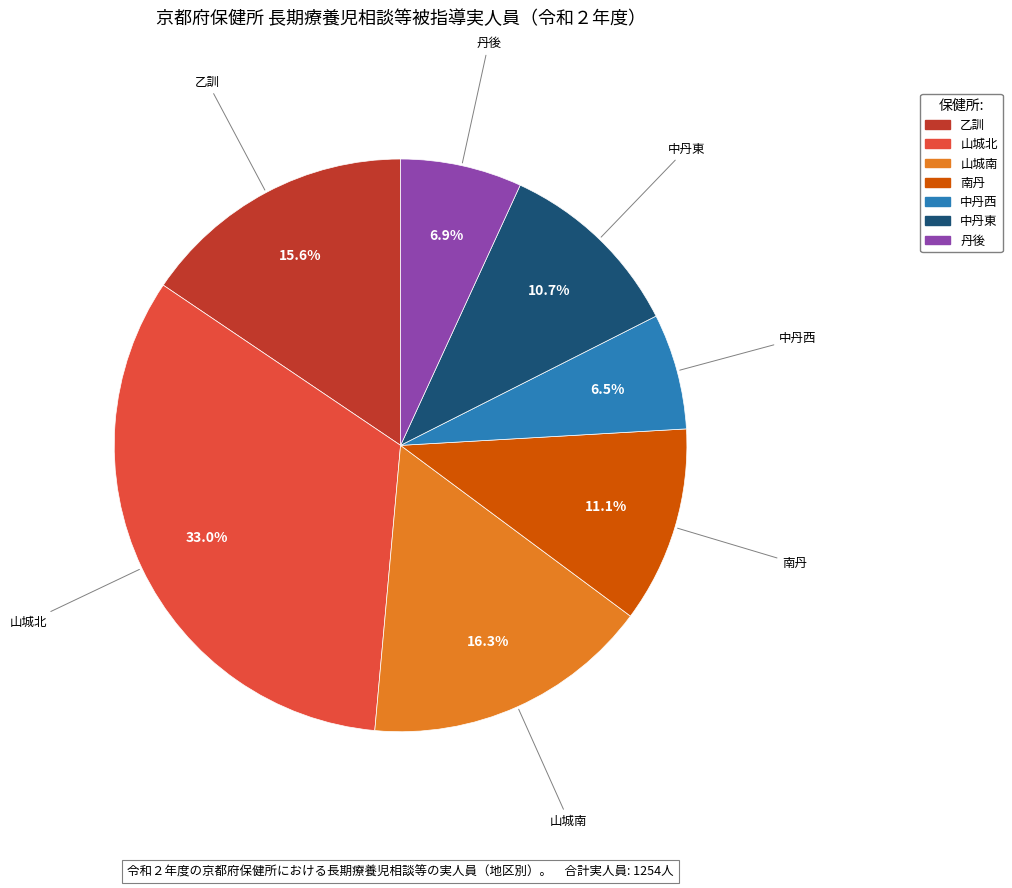

To the nearest percent, what is the average slice percentage?

14%